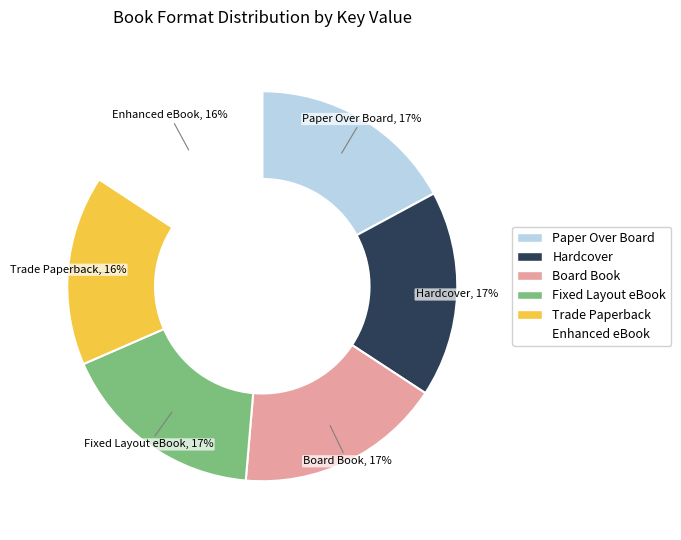

Is there a majority slice in this chart?

No